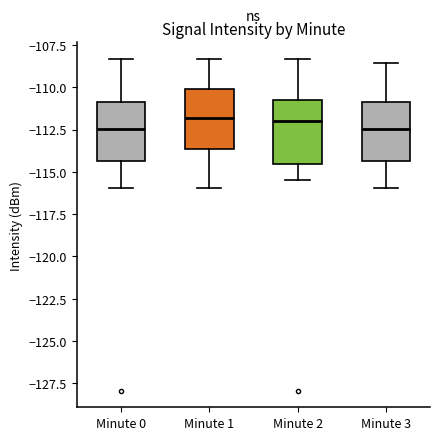

Where is the lower edge of the box for Minute 1 on the y-axis? The values are not printed on the chart, so give them approximately, as read against the axis.

-113.5